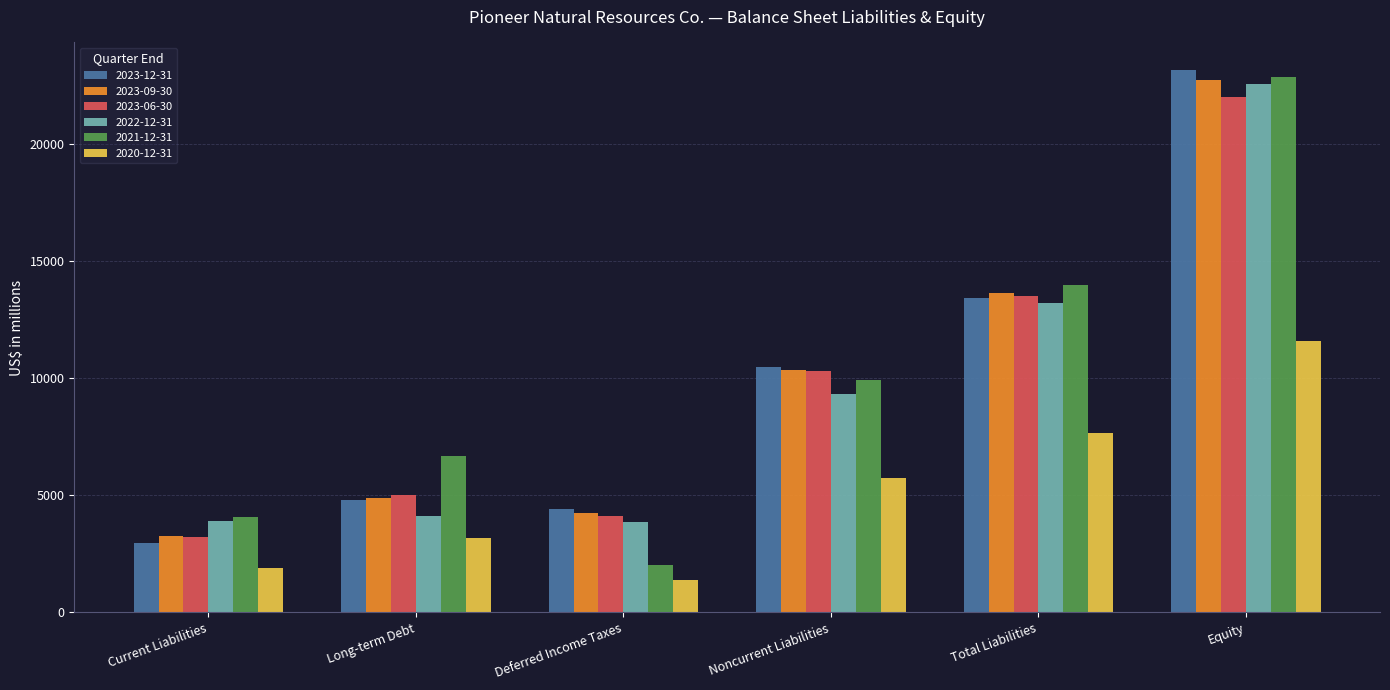

What is the total value across all series at Current Liabilities?

19322